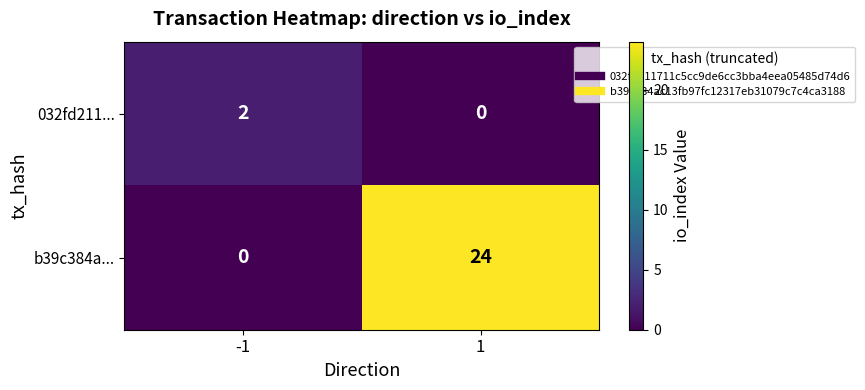

What is the difference between the highest and lowest values at -1?

2